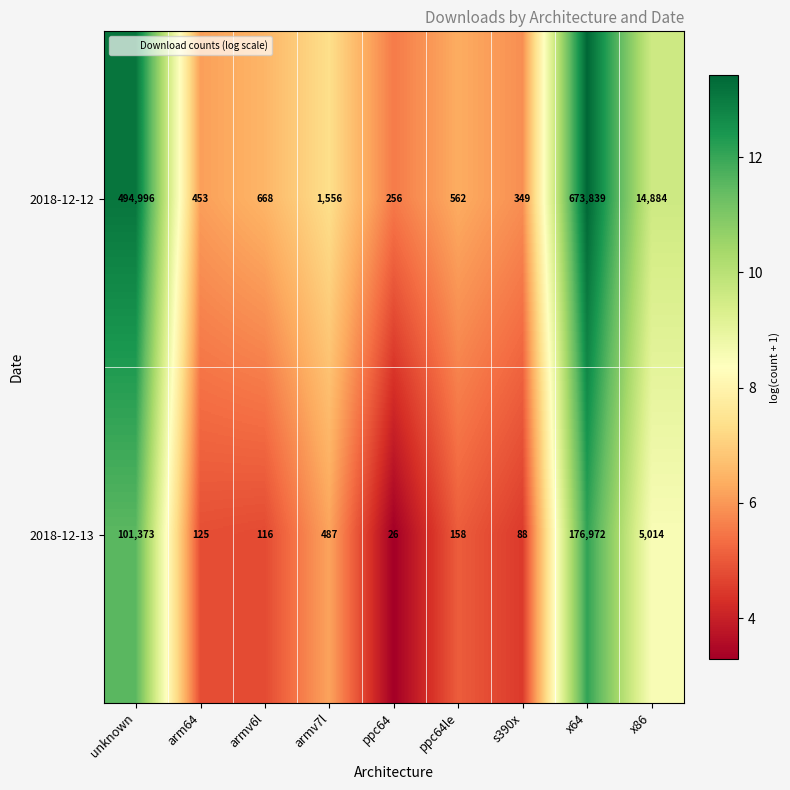

What is the difference between the maximum and second lowest values in the 2018-12-13 series?

176884